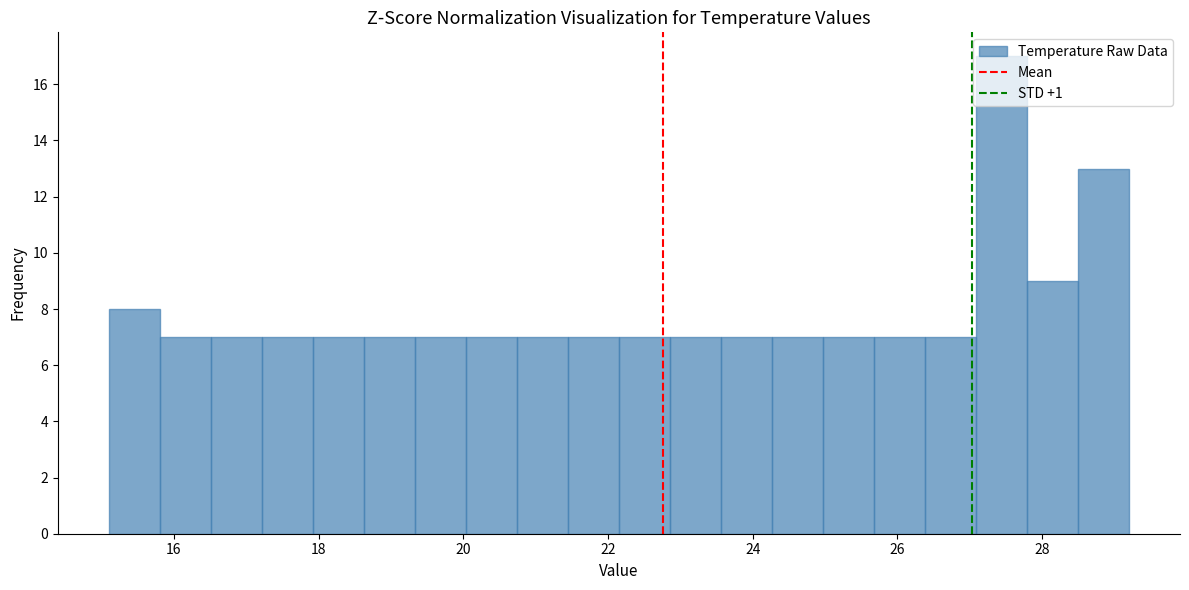

Read against the x-axis, roughly where is the centre of the tallest bar?

27.4